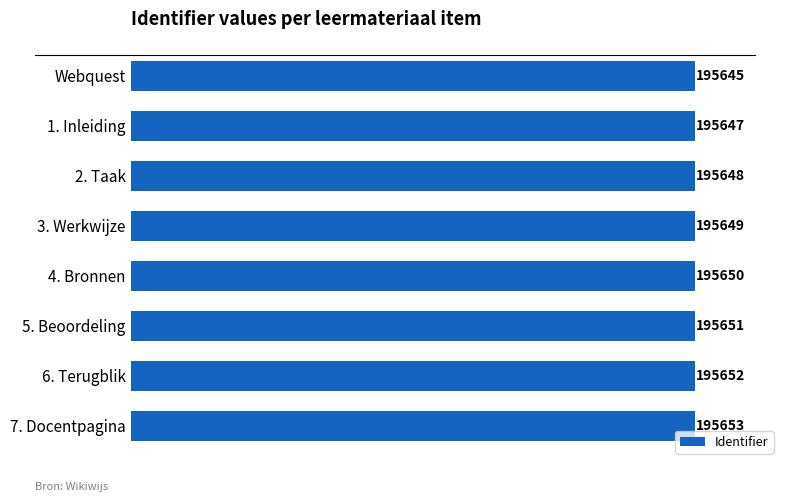

Are the bars grouped side by side (vs. stacked)?

No